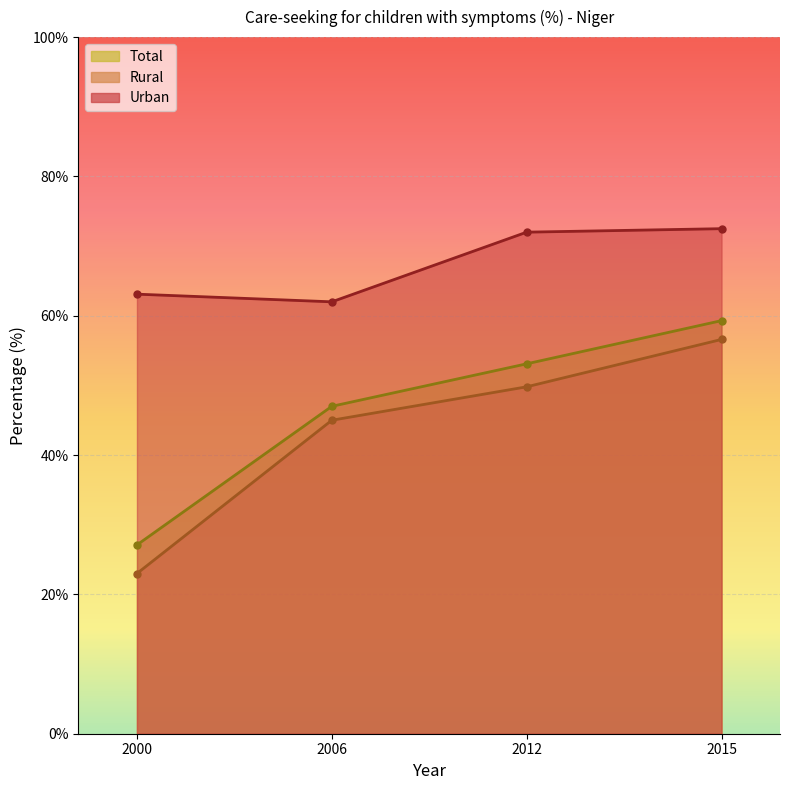

Is it true that Total equals 47.0 at 2006?

True